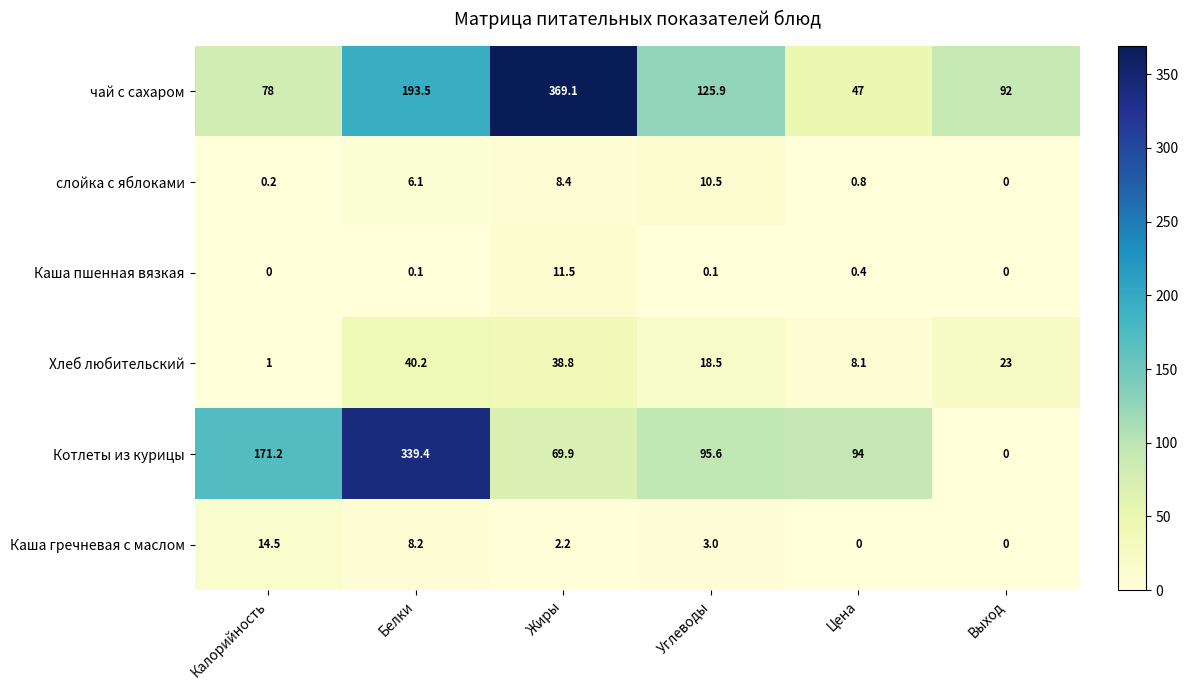

What is the total value across all series at Белки?

587.5